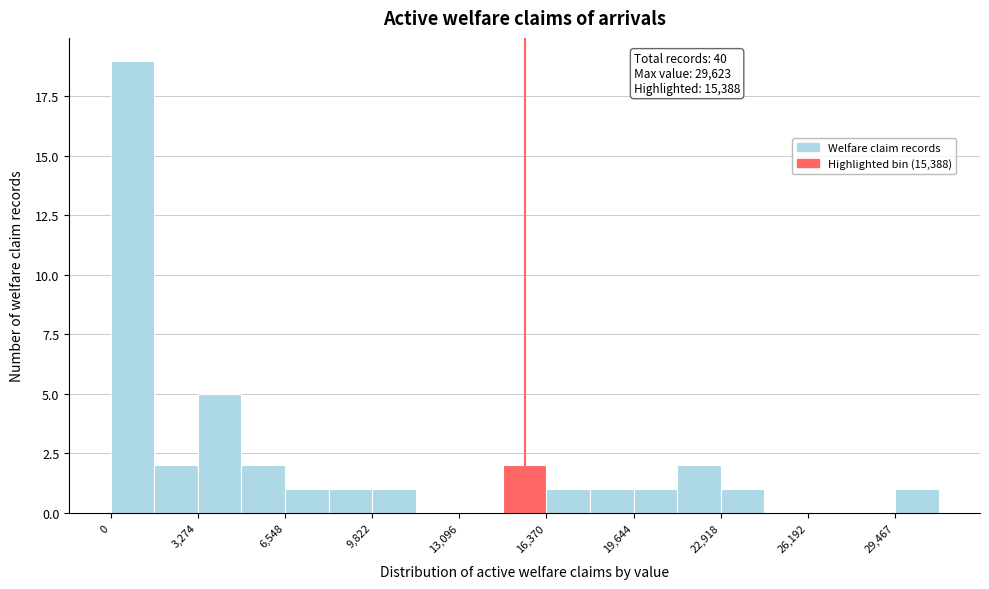

Around what value on the x-axis is the tallest bar? Give the approximate position of its centre, as read against the axis.

1000